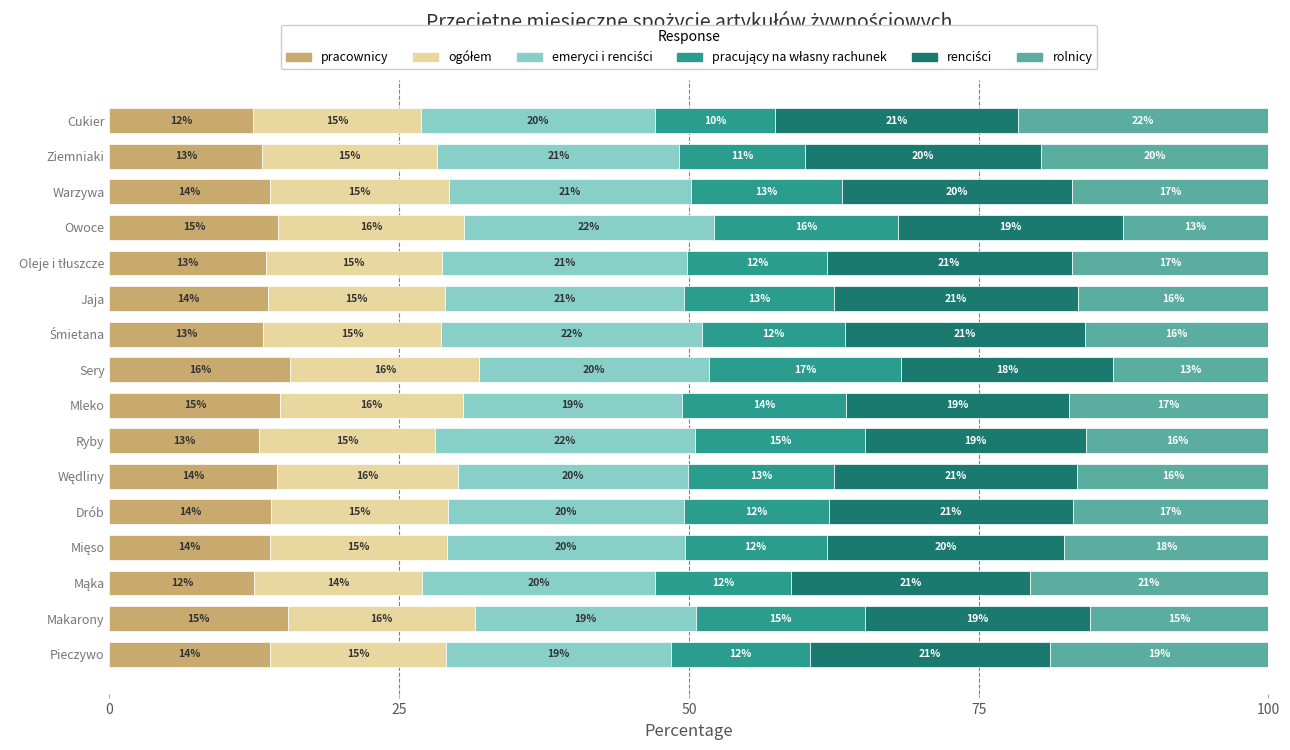

What is the lowest value of the pracownicy series?

12.4